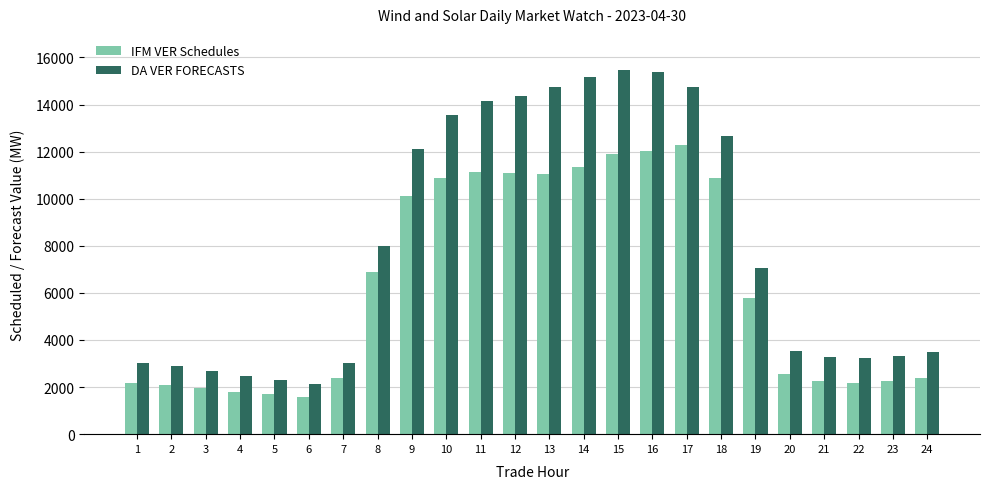

At which label does IFM VER Schedules first exceed 5802?

8